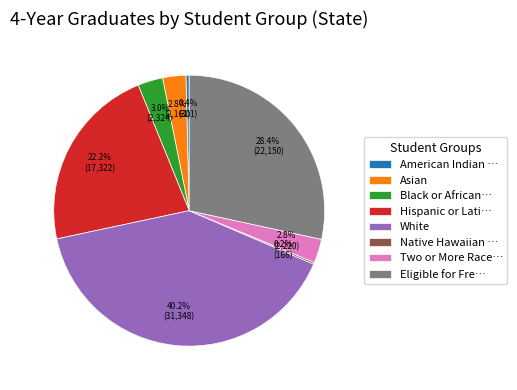

What is the ratio of the value at White to the value at Eligible for Fre…?

1.4